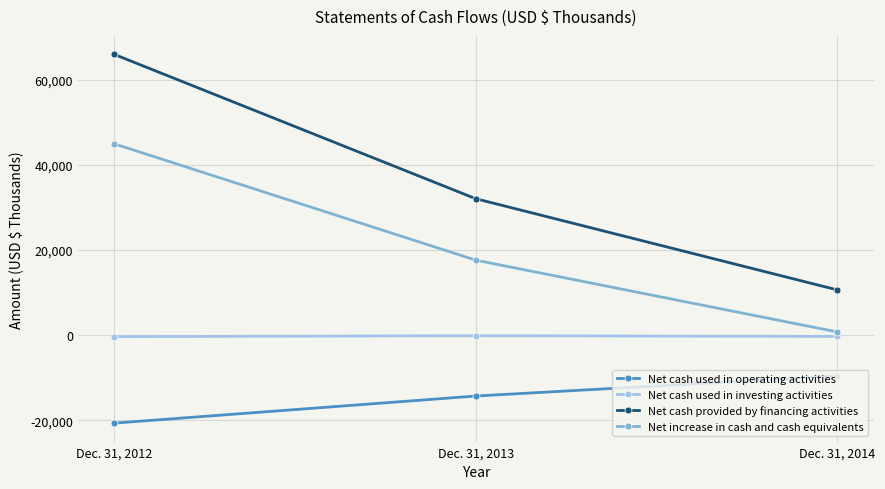

What is the average value of the Net cash used in operating activities series?

-14848